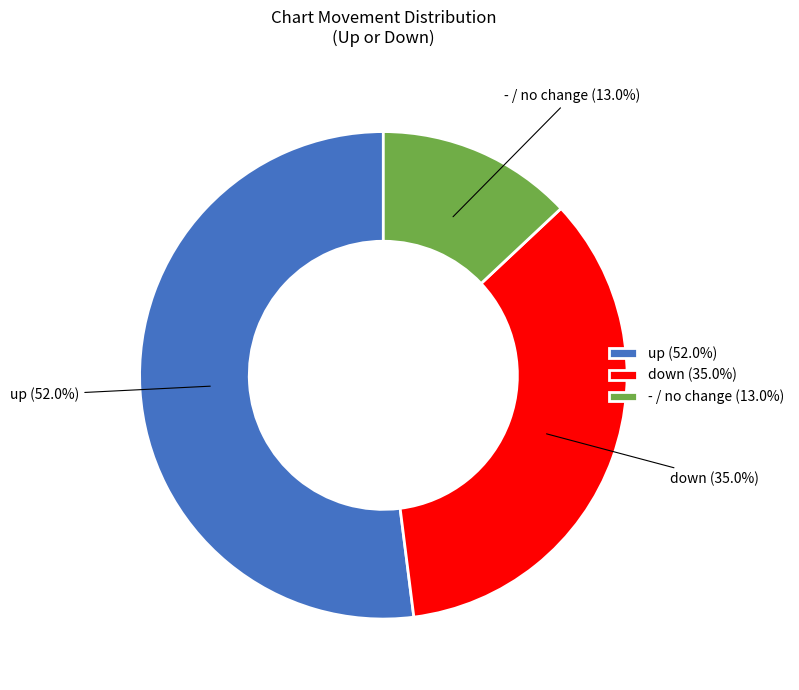

What is the largest slice in the pie chart?

up